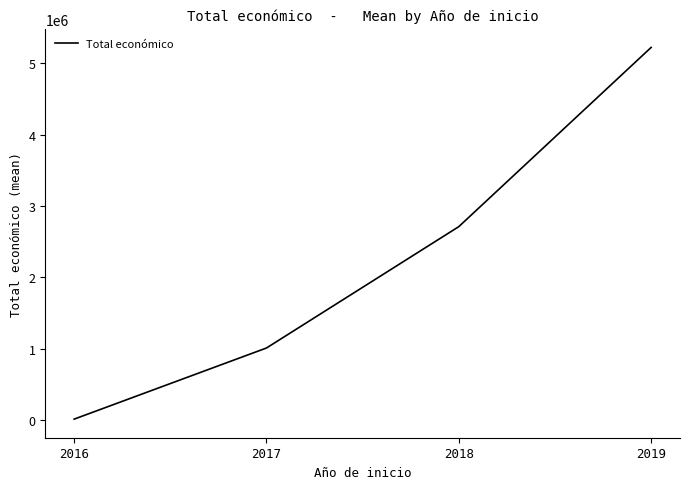

What is the difference between the second highest and minimum values?

2700265.8